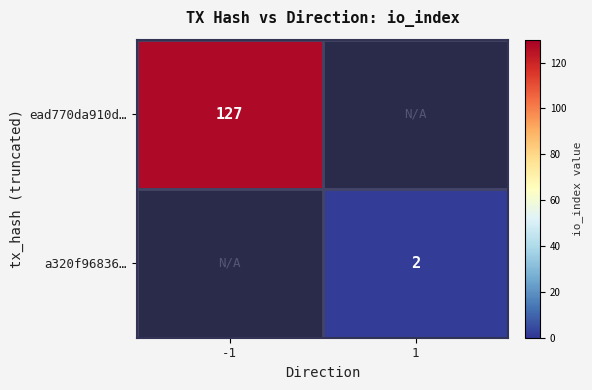

Is it true that ead770da910d… equals 223 at -1?

False